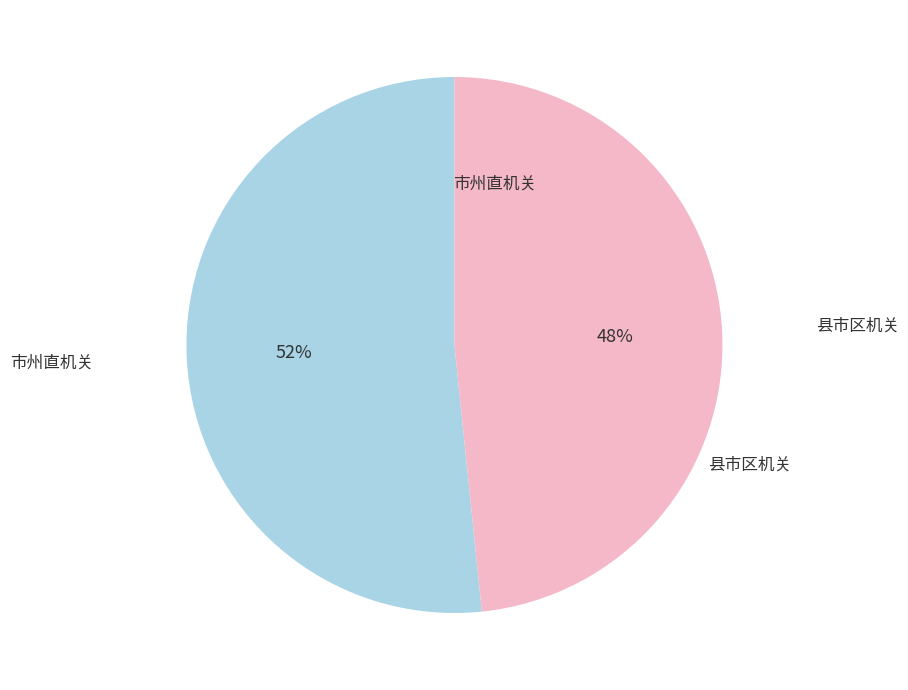

To the nearest percent, what is the average slice percentage?

50%